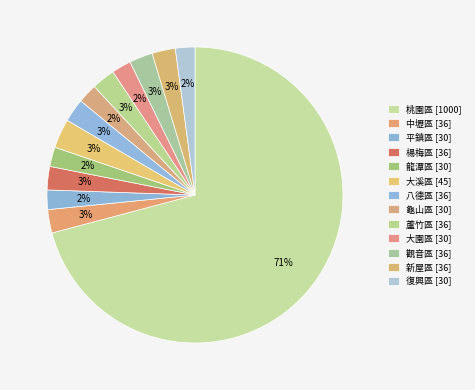

To the nearest percent, what is the average slice percentage?

8%